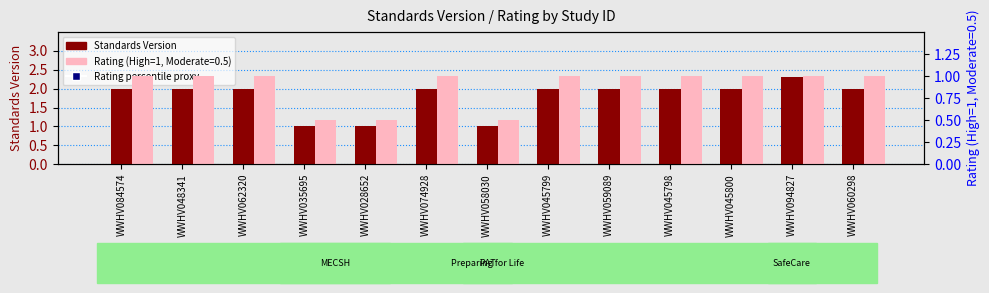

What is the total value across all series at WWHV035695?

17.5